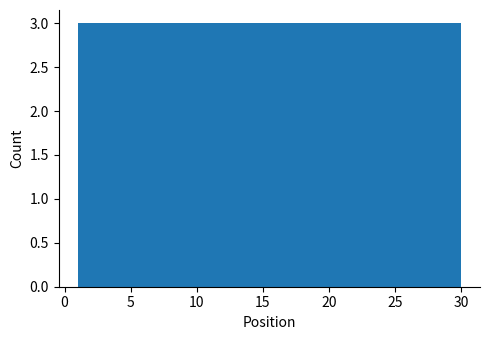

How tall is the bar that spans 15.5 to 18.4 on the x-axis? Neither the bar edges nor the heights are printed on the chart, so give them approximately, as read against the axes.

3